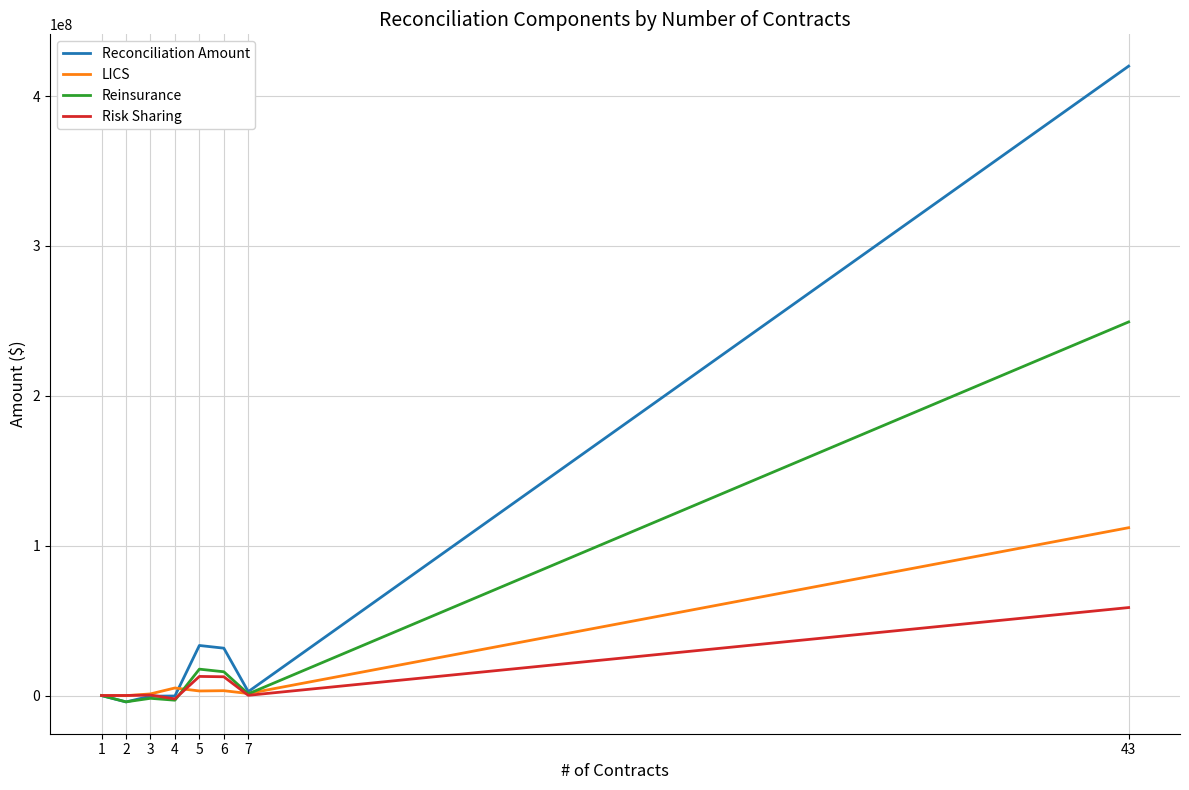

At which category is the sum across all series the highest?

43